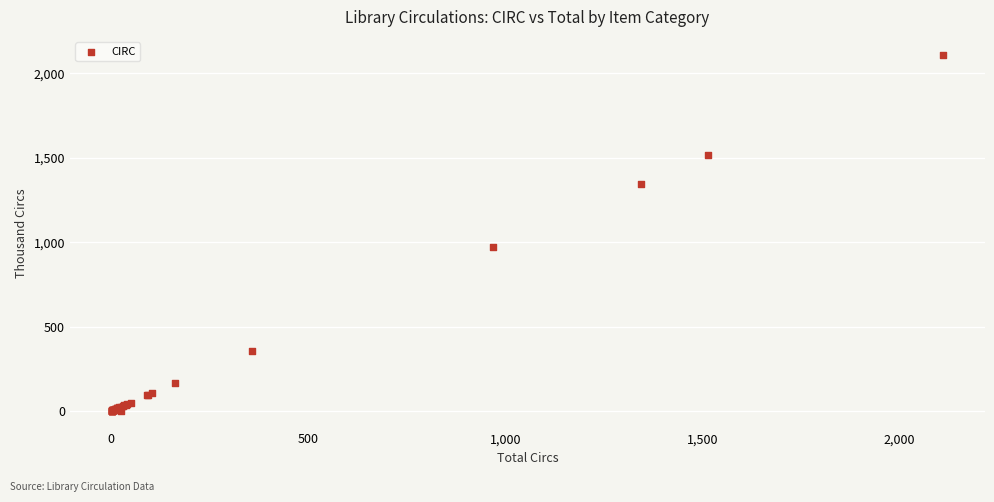

What Y value in the scatter plot is closest to 1056?

969